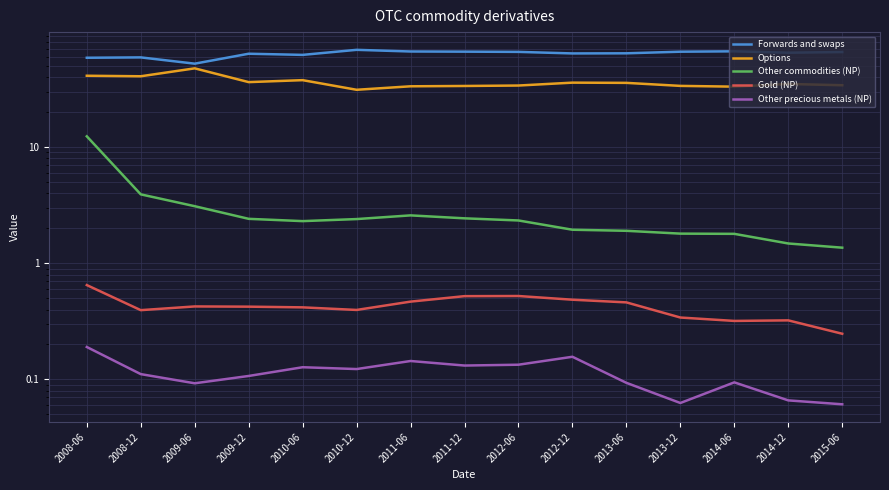

Which category has the lowest value across all series?

2015-06